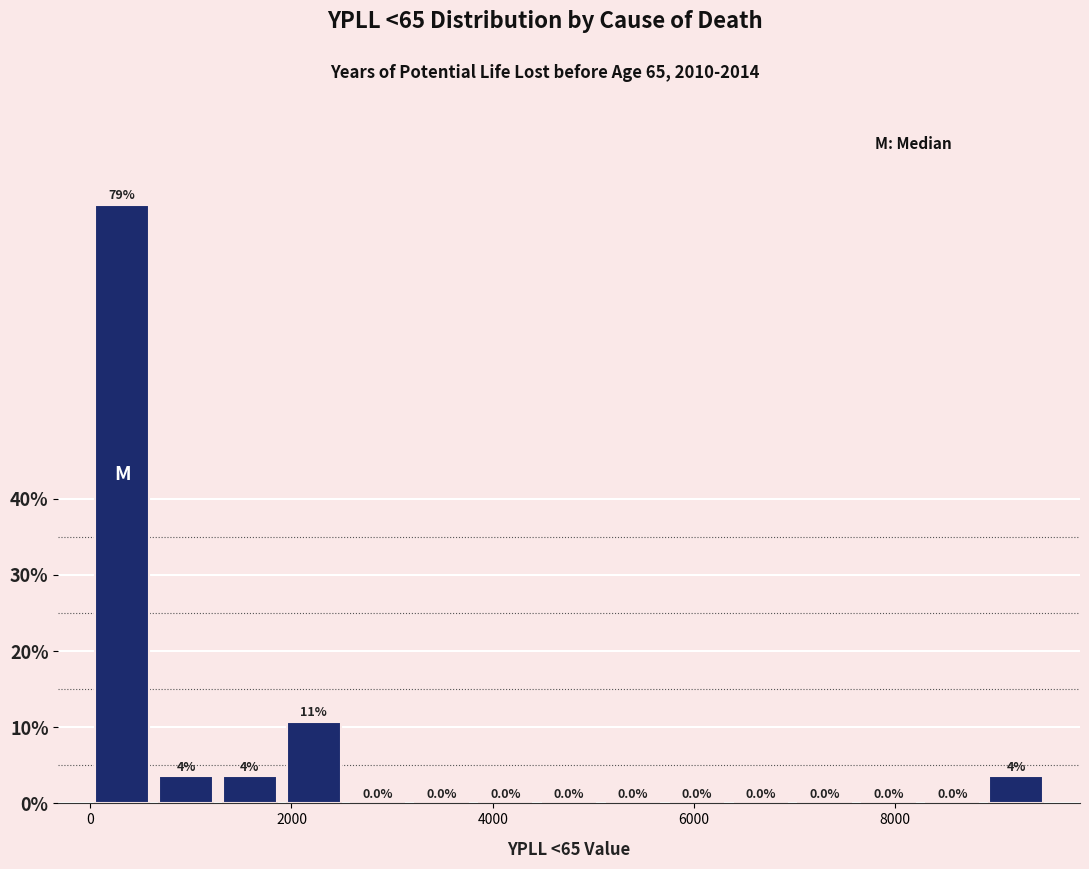

Read against the x-axis, roughly where is the centre of the tallest bar?

400